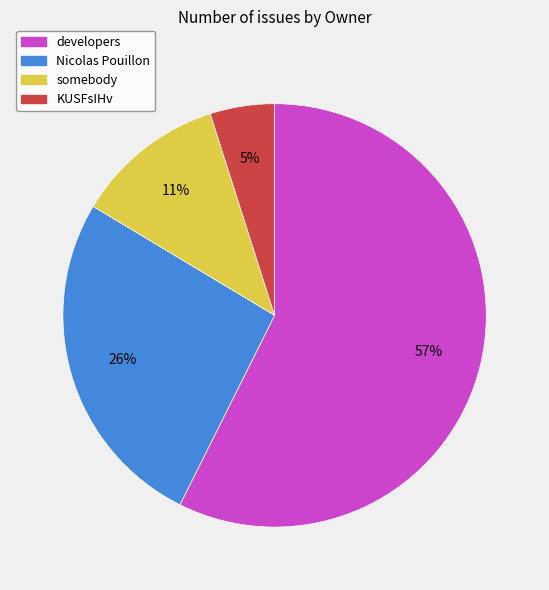

To the nearest percent, what is the difference between the Nicolas Pouillon and KUSFsIHv slice percentages?

21%